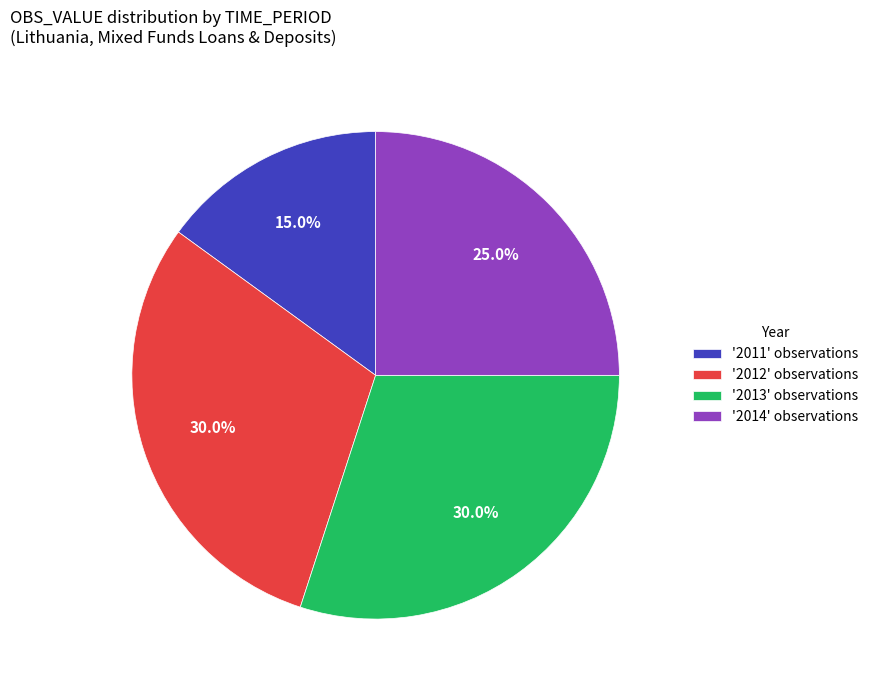

How many slices are in this pie chart?

4